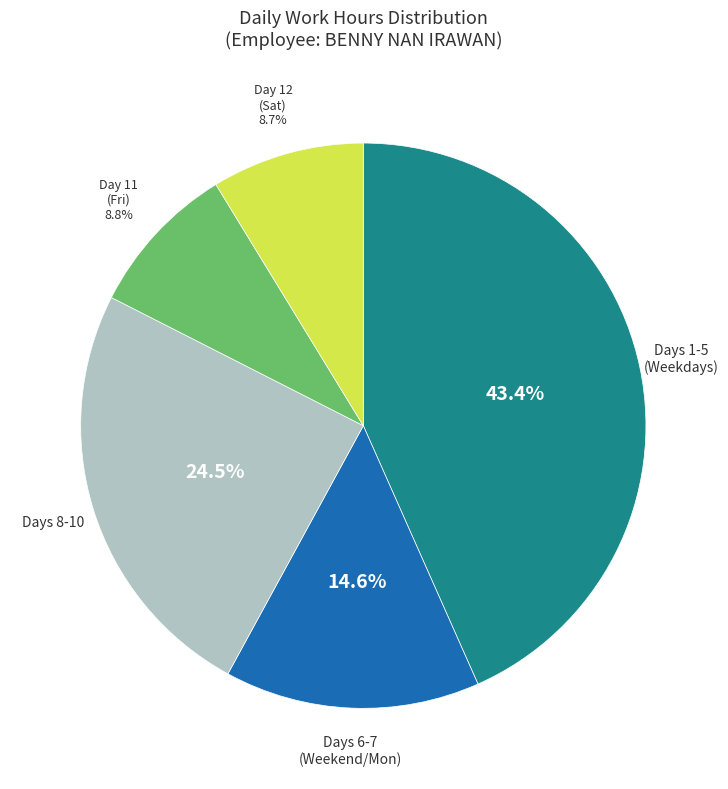

How many segments does this pie chart have?

5